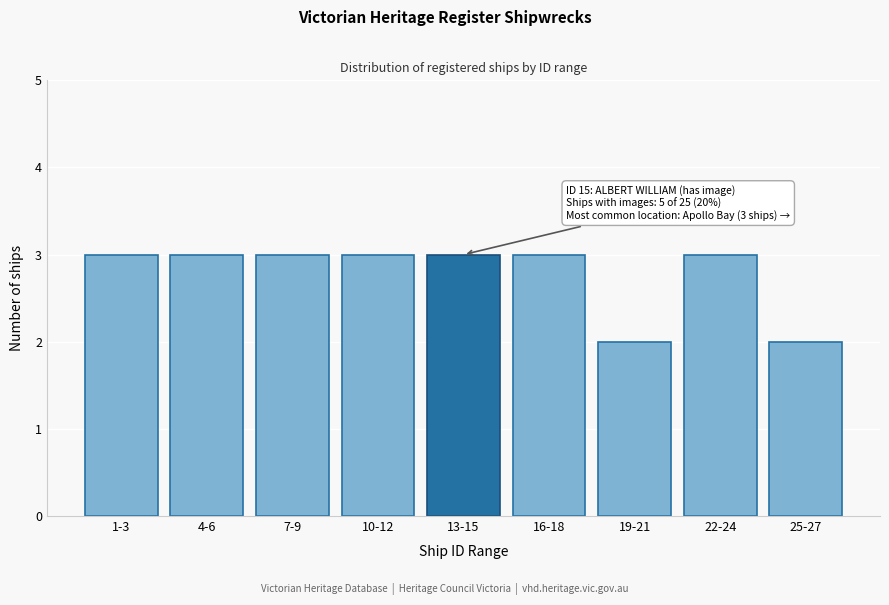

Reading right to left, transcribe all the data shown in this chart.

2	3	2	3	3	3	3	3	3